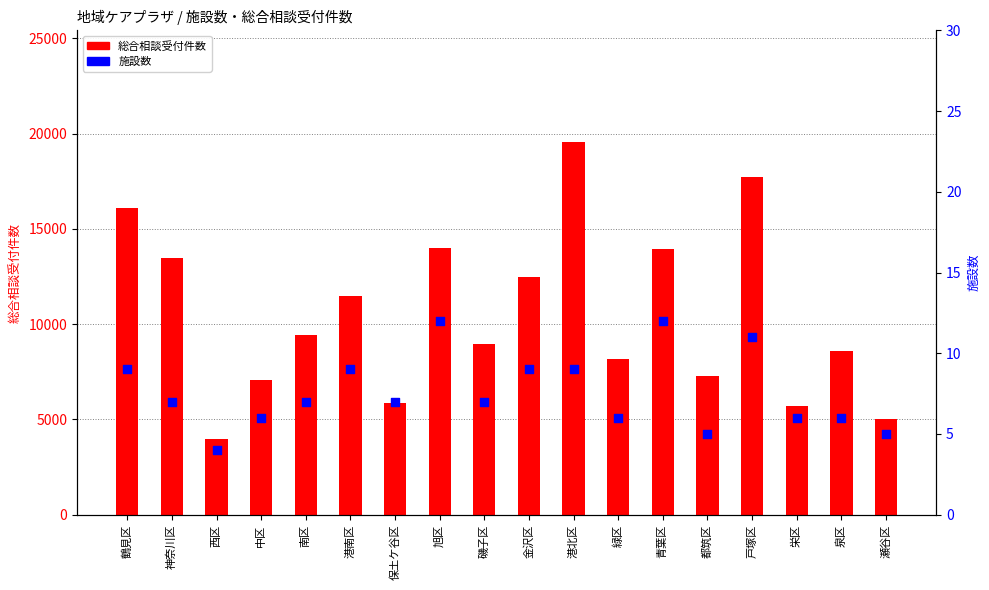

At which category is the sum across all series the highest?

港北区